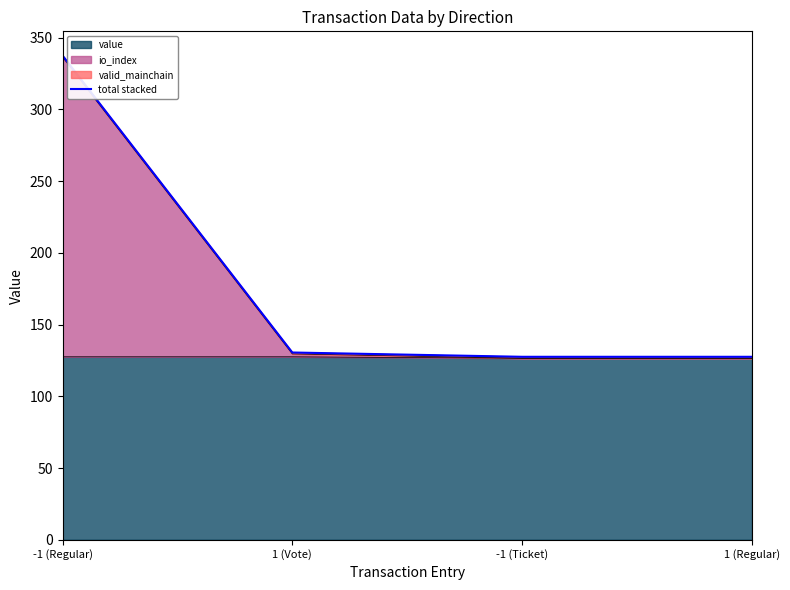

Which label corresponds to the largest value in the chart?

-1 (Regular)